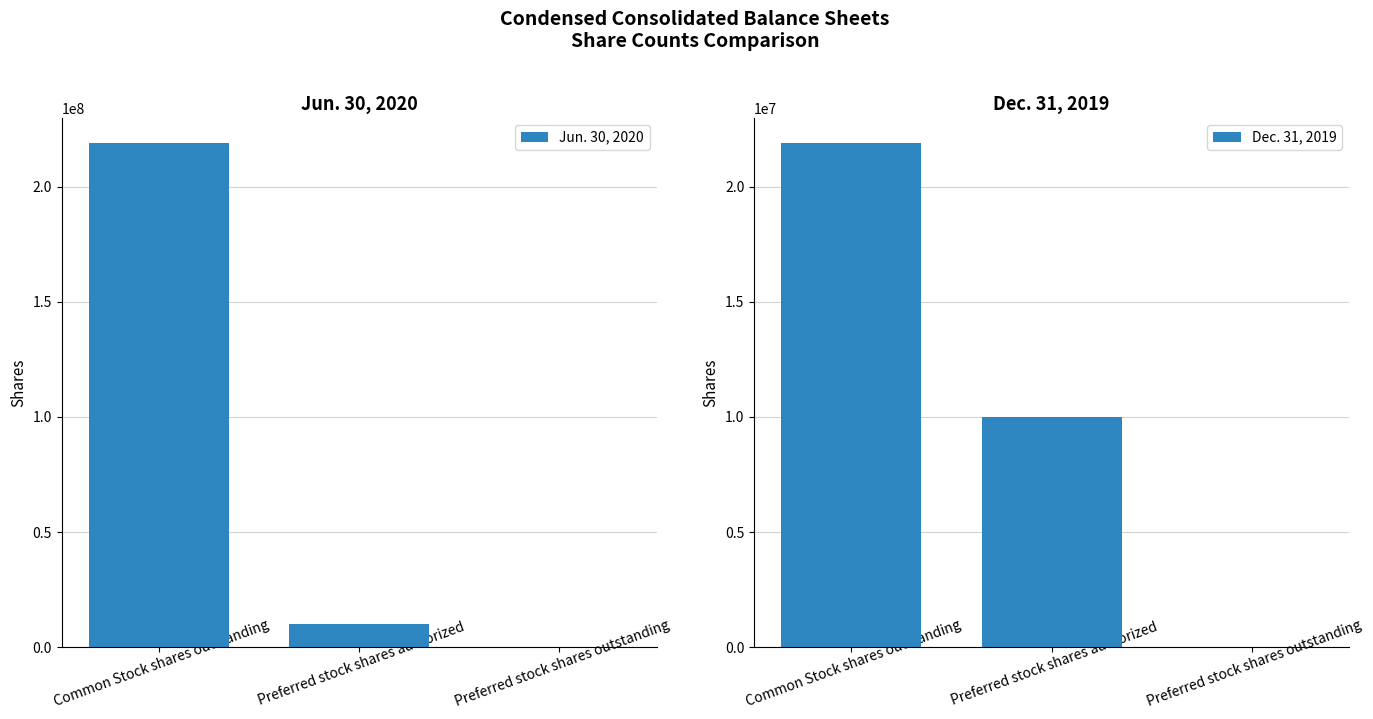

Between Preferred stock shares outstanding and Preferred stock shares authorized, which is larger?

Preferred stock shares authorized